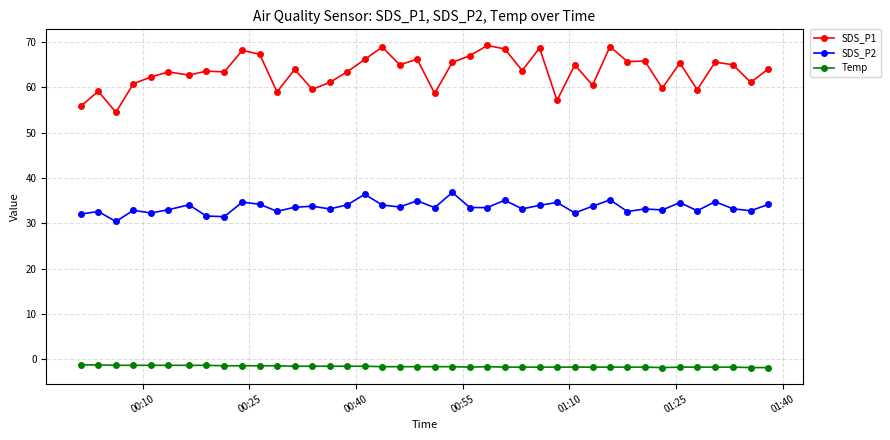

What are all the series names shown in the legend?

SDS_P1, SDS_P2, Temp